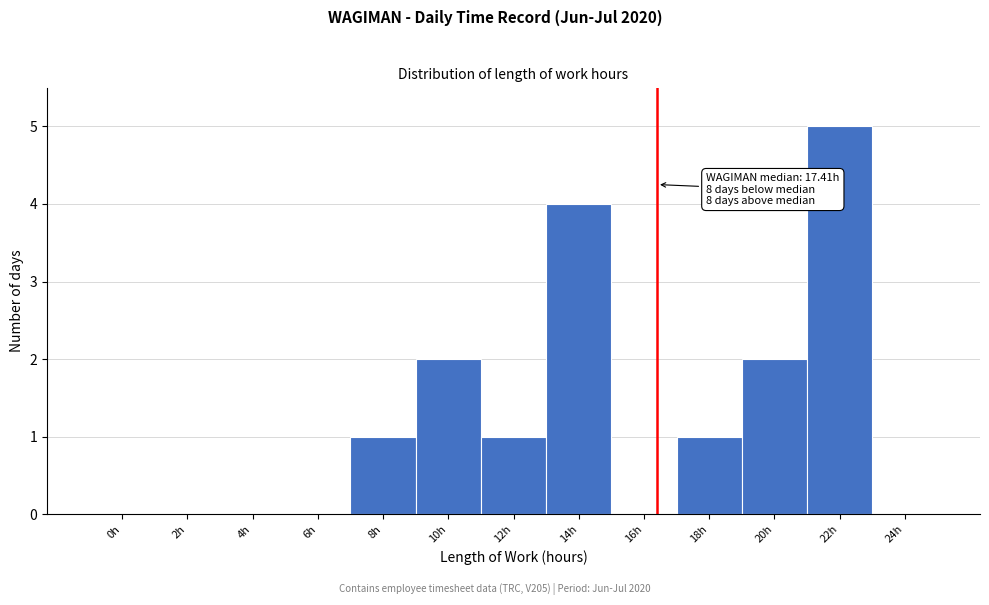

Reading left to right, extract all data points from this chart.

0h=0	2h=0	4h=0	6h=0	8h=1	10h=2	12h=1	14h=4	16h=0	18h=1	20h=2	22h=5	24h=0